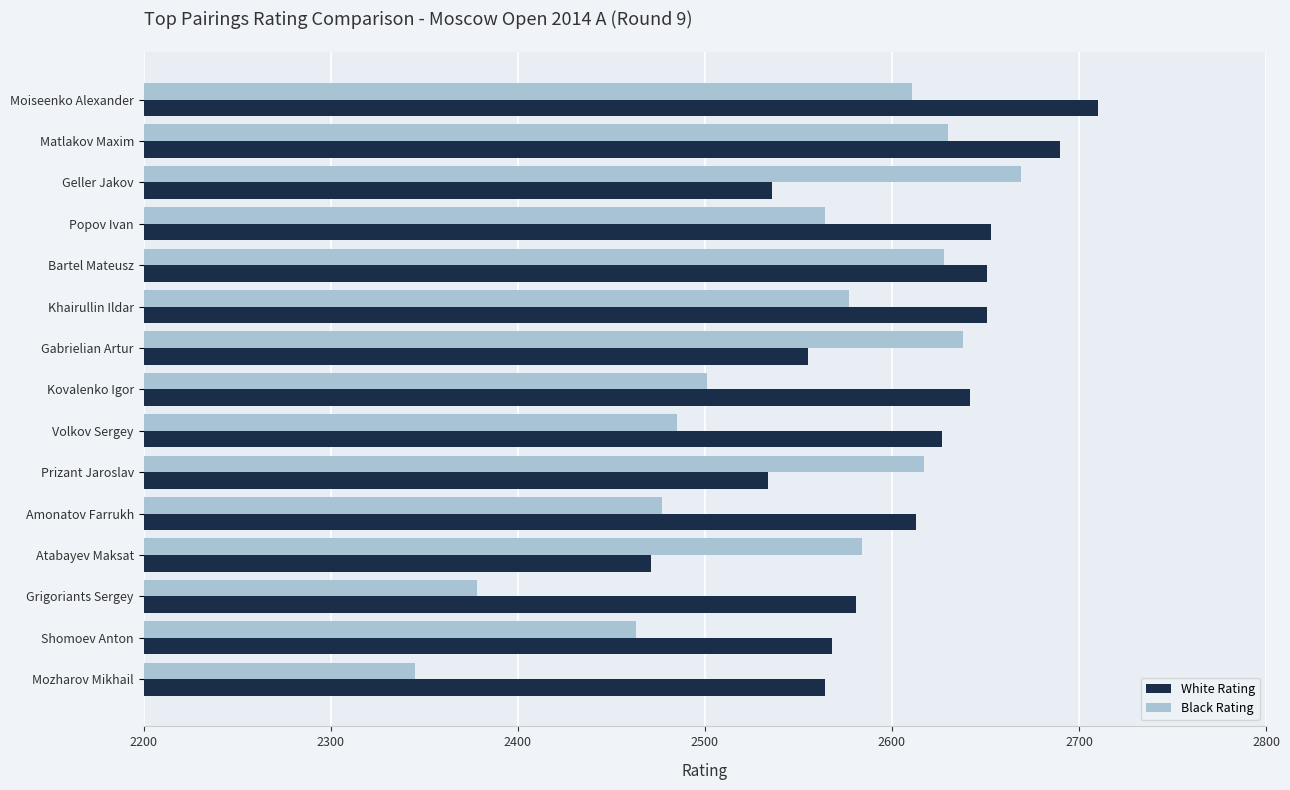

The Black Rating series shows 2378 at Grigoriants Sergey. True or false?

True